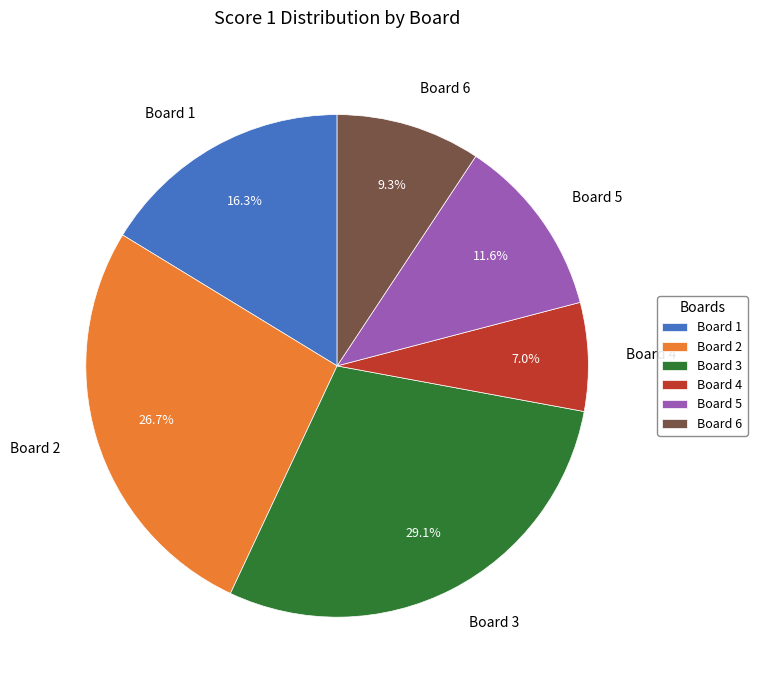

Does any single category account for the majority?

No